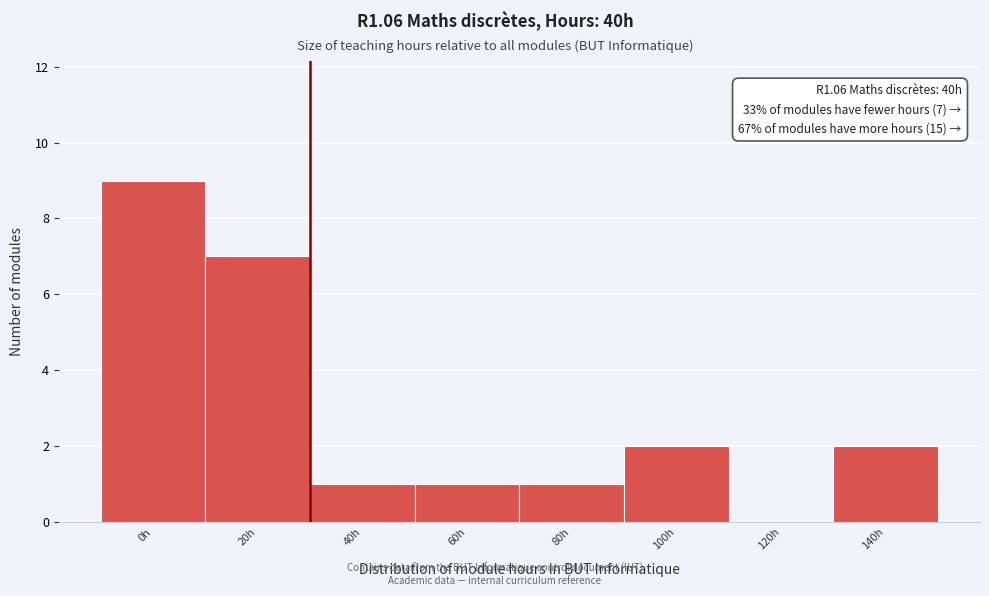

Reading left to right, list all the values displayed in this chart.

0h=9	20h=7	40h=1	60h=1	80h=1	100h=2	120h=0	140h=2